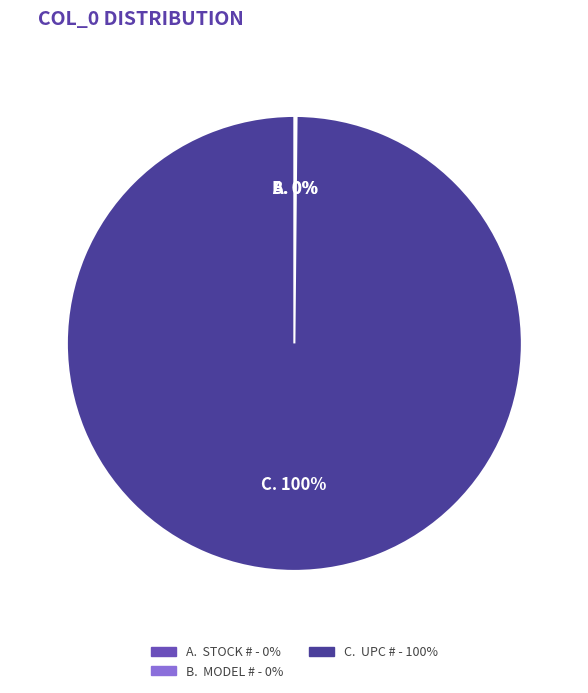

Is there a majority slice in this chart?

Yes